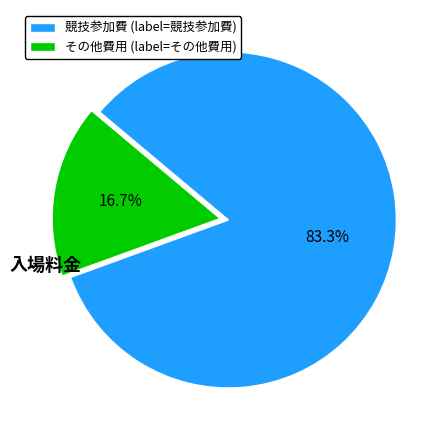

Rank the categories by value from lowest to highest.

その他費用 (label=その他費用), 競技参加費 (label=競技参加費)